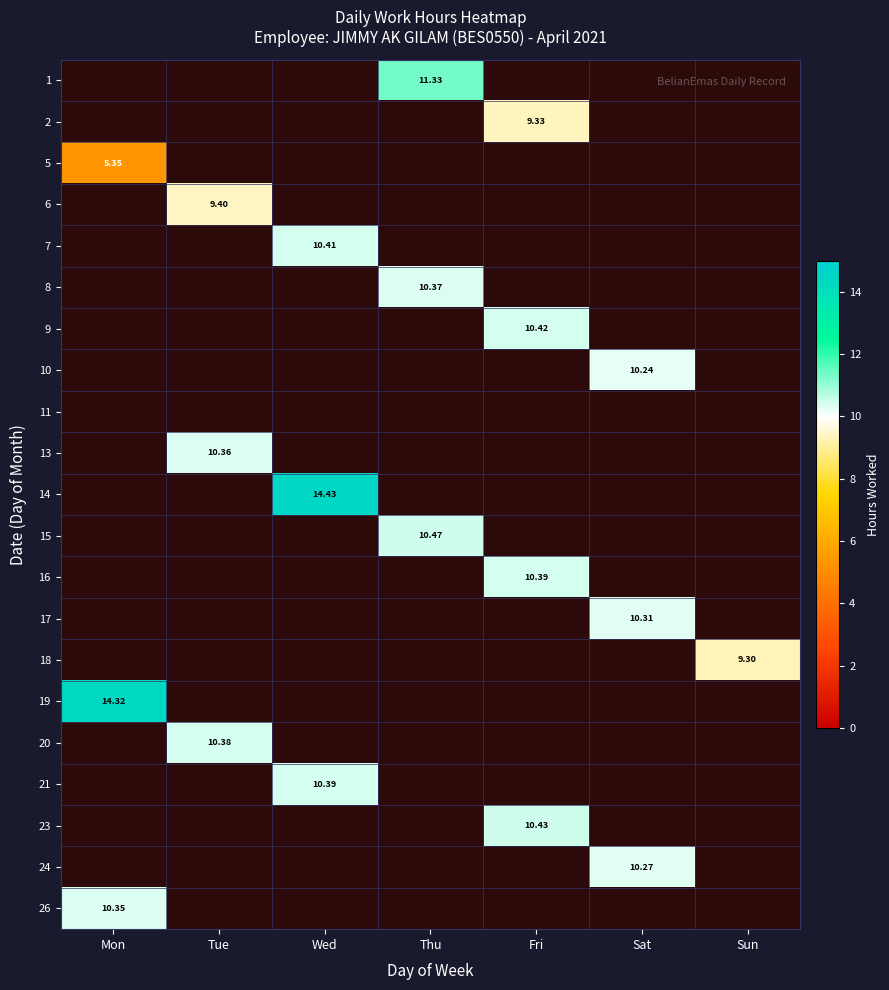

At which label is 19 closest to 14?

Mon